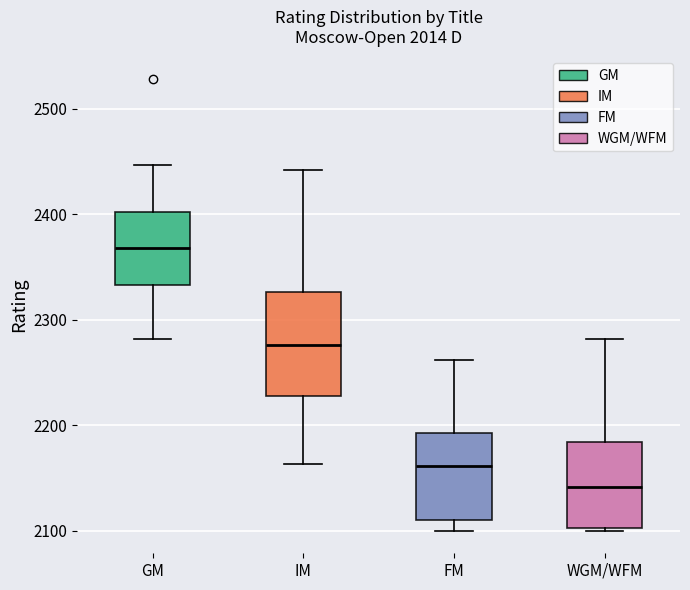

Where does the upper whisker of the box for IM end on the y-axis? The values are not printed on the chart, so give them approximately, as read against the axis.

2440